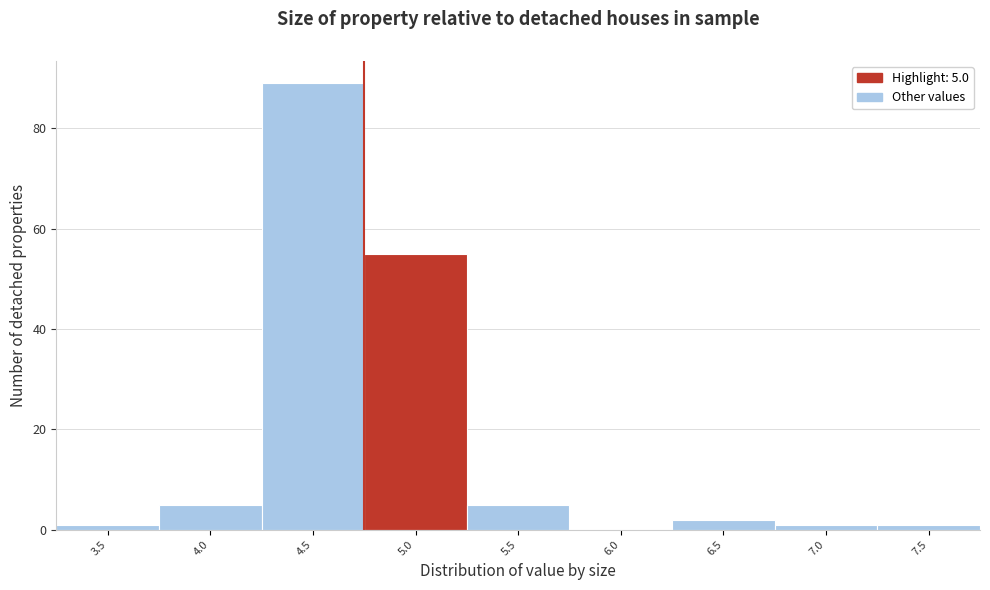

Reading left to right, what are all the values shown in this chart?

3.5=1	4.0=5	4.5=89	5.0=55	5.5=5	6.0=0	6.5=2	7.0=1	7.5=1